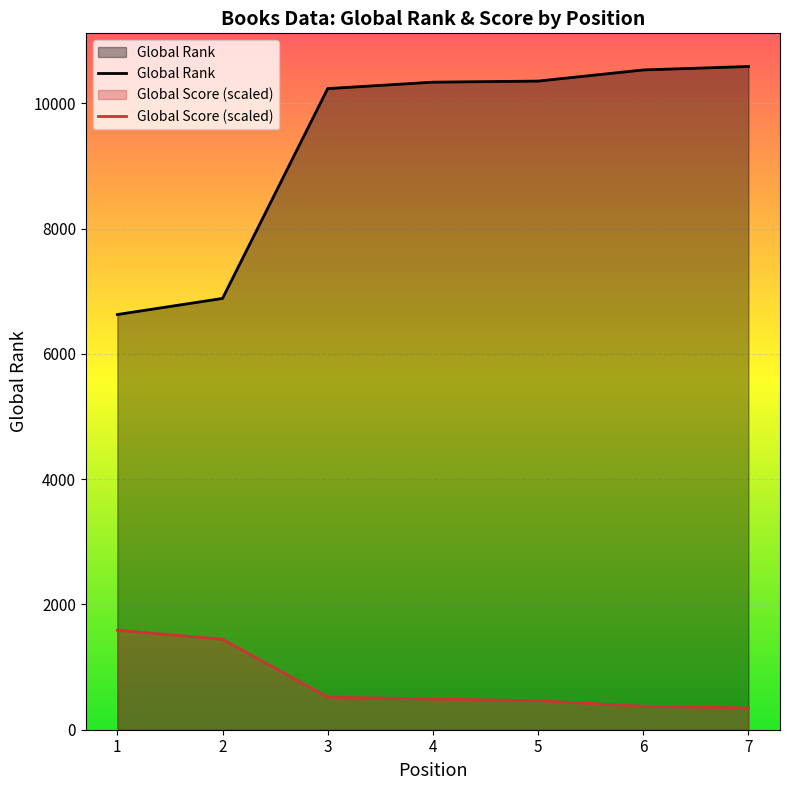

How many values in the Global Rank series exceed 10336?

3